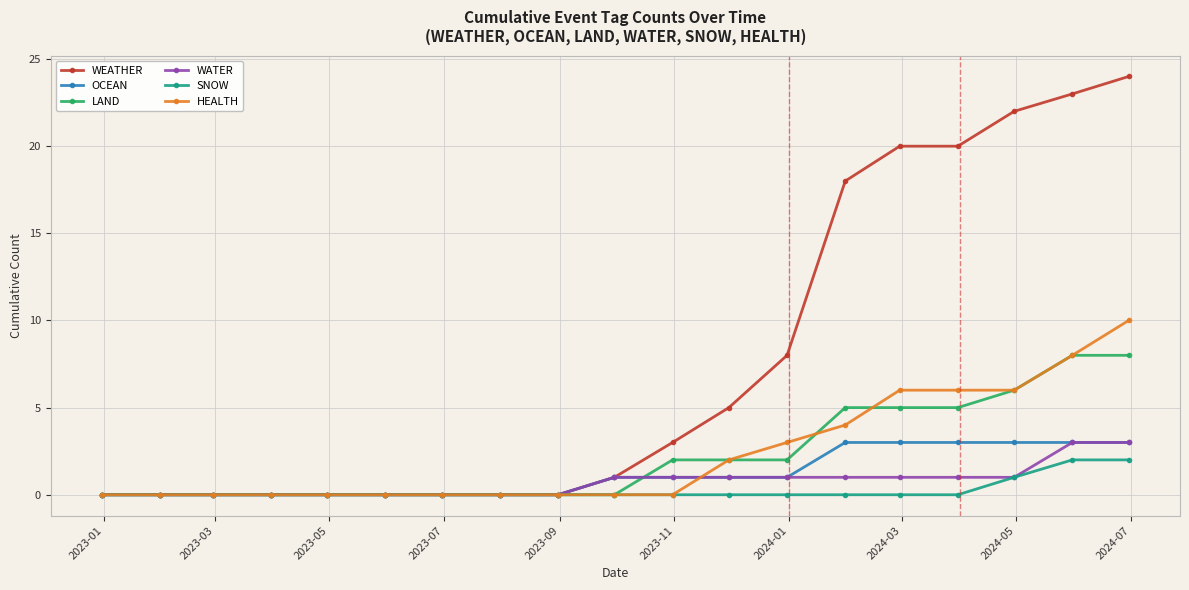

Which series has the widest spread of values?

WEATHER